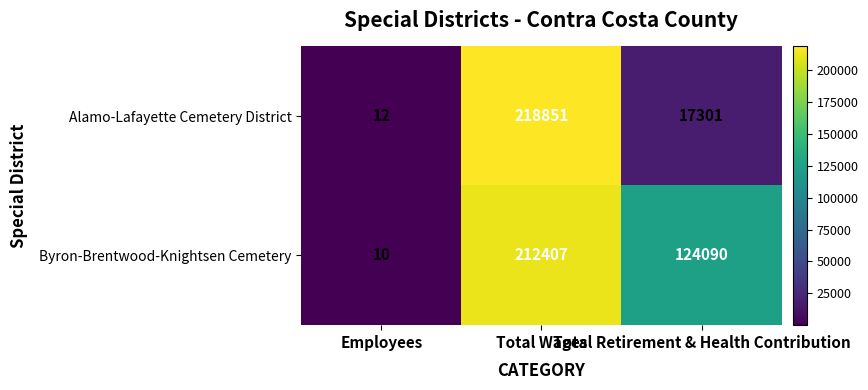

Count the number of data series in this chart.

2